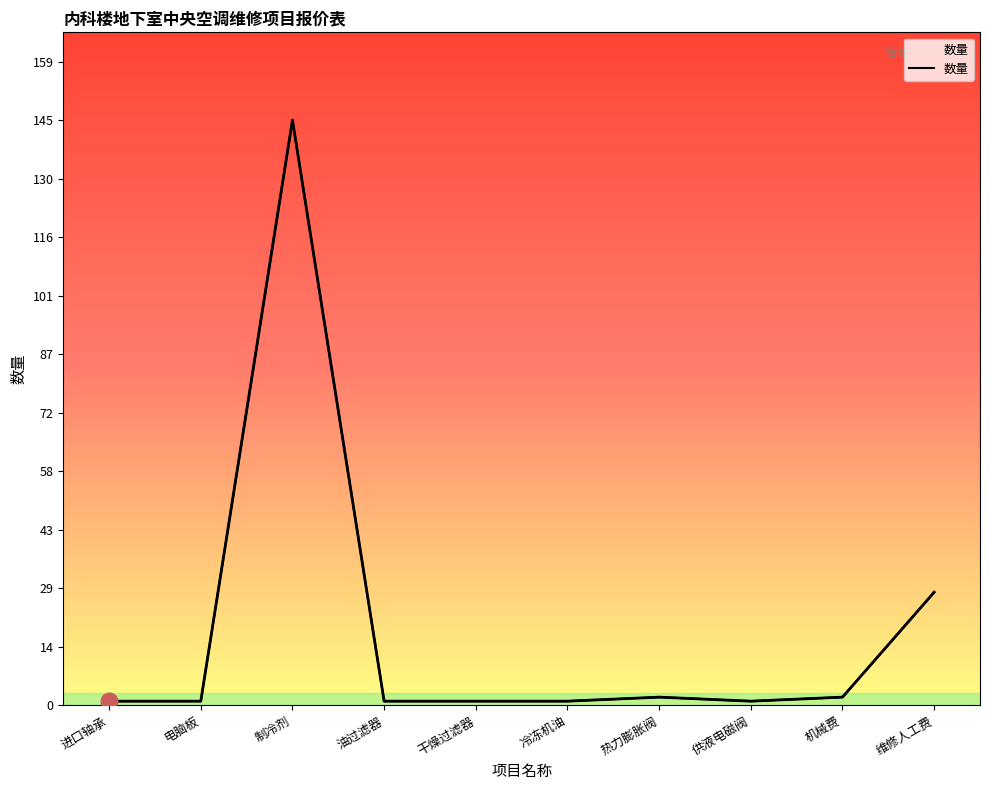

What is the average value?

18